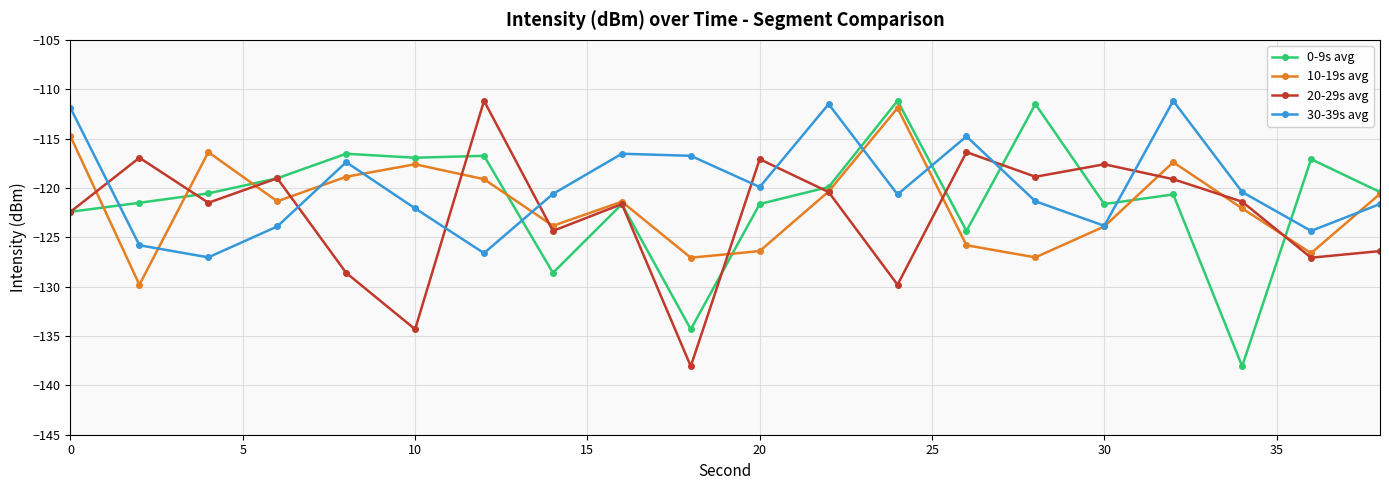

What is the value of the 10-19s avg point at the 7th from the left?

-119.1